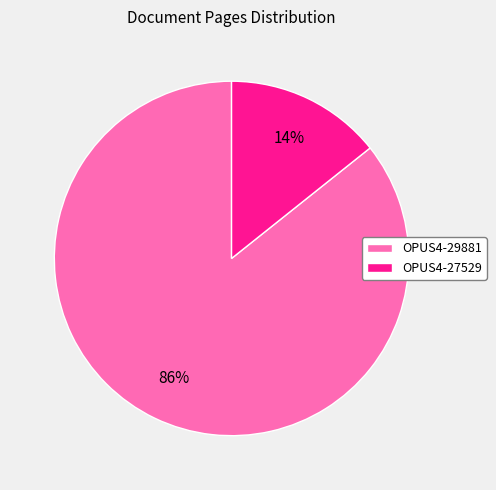

Which slice is the smallest?

OPUS4-27529